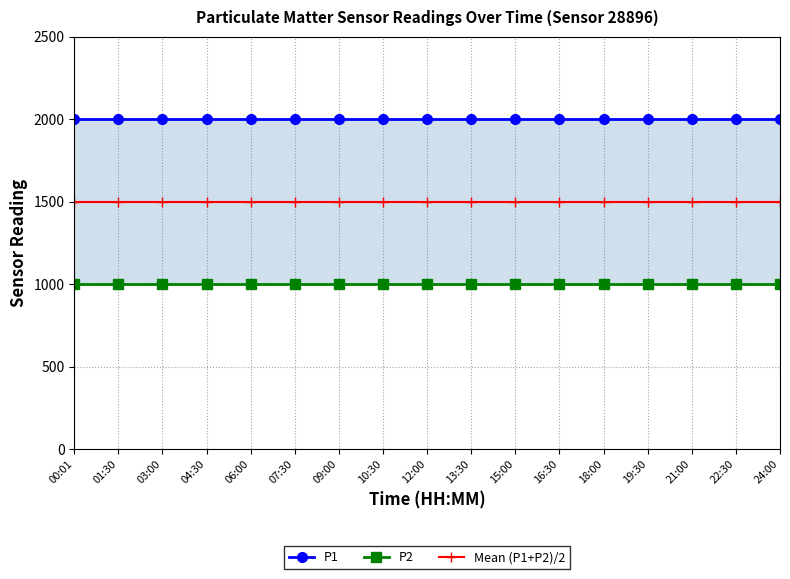

What is the approximate value of Mean (P1+P2)/2 at 04:30?

1499.9